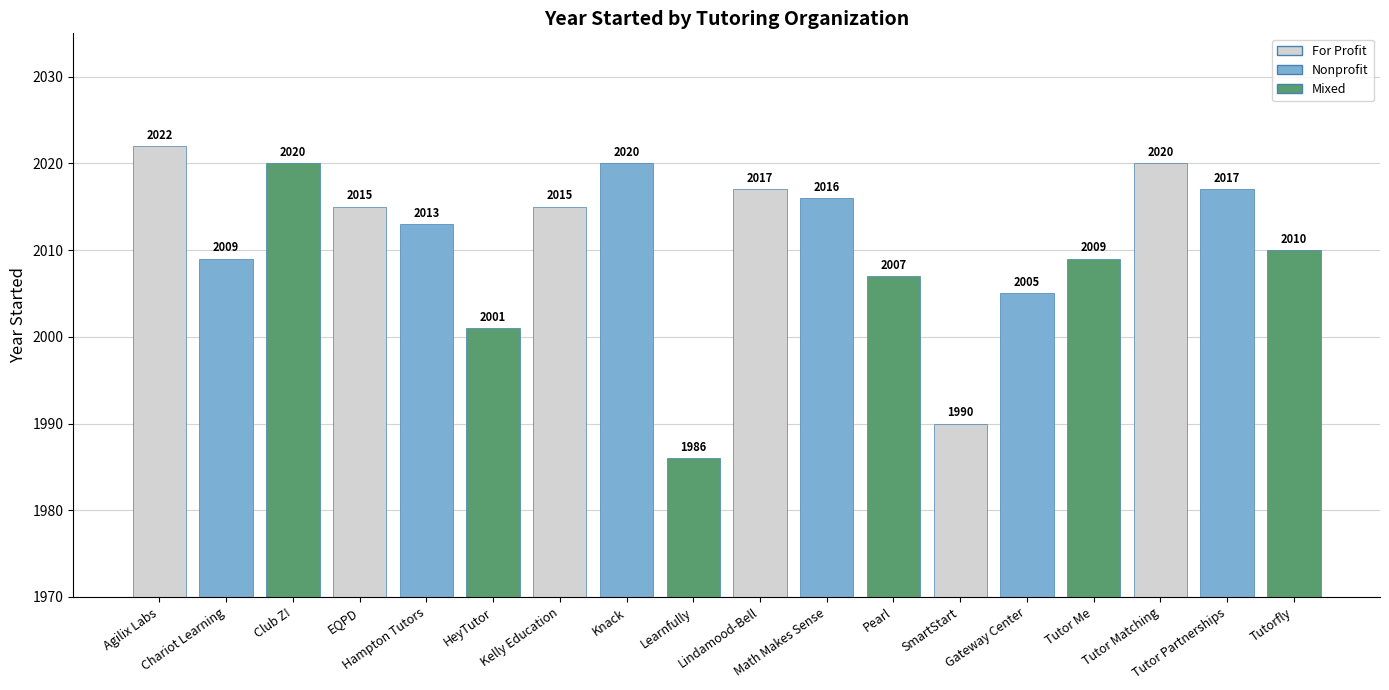

Reading right to left, extract all data points from this chart.

2010	2017	2020	2009	2005	1990	2007	2016	2017	1986	2020	2015	2001	2013	2015	2020	2009	2022